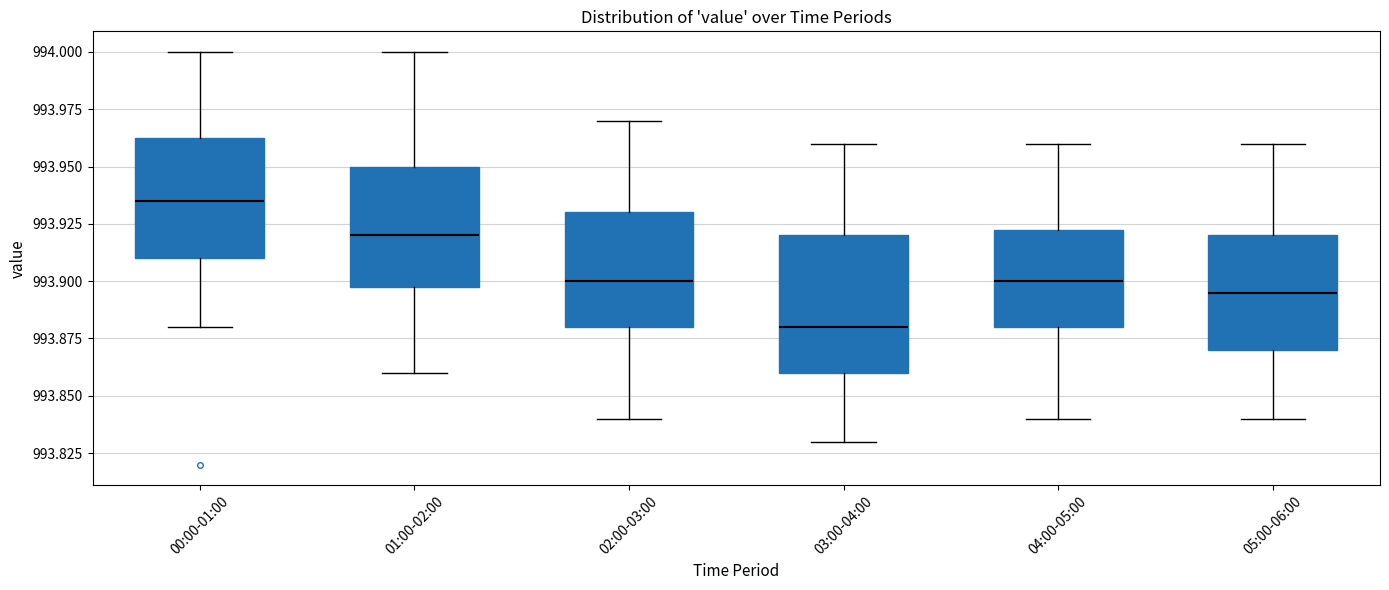

Reading left to right, read every box against the y-axis: the position of its median line, the range the box covers, and the ends of its whiskers. The values are not printed on the chart, so give them approximately, as read against the axis.

00:00-01:00: median 993.935, box 993.910 to 993.965, whiskers 993.880 to 994.000
01:00-02:00: median 993.920, box 993.900 to 993.950, whiskers 993.860 to 994.000
02:00-03:00: median 993.900, box 993.880 to 993.930, whiskers 993.840 to 993.970
03:00-04:00: median 993.880, box 993.860 to 993.920, whiskers 993.830 to 993.960
04:00-05:00: median 993.900, box 993.880 to 993.925, whiskers 993.840 to 993.960
05:00-06:00: median 993.895, box 993.870 to 993.920, whiskers 993.840 to 993.960